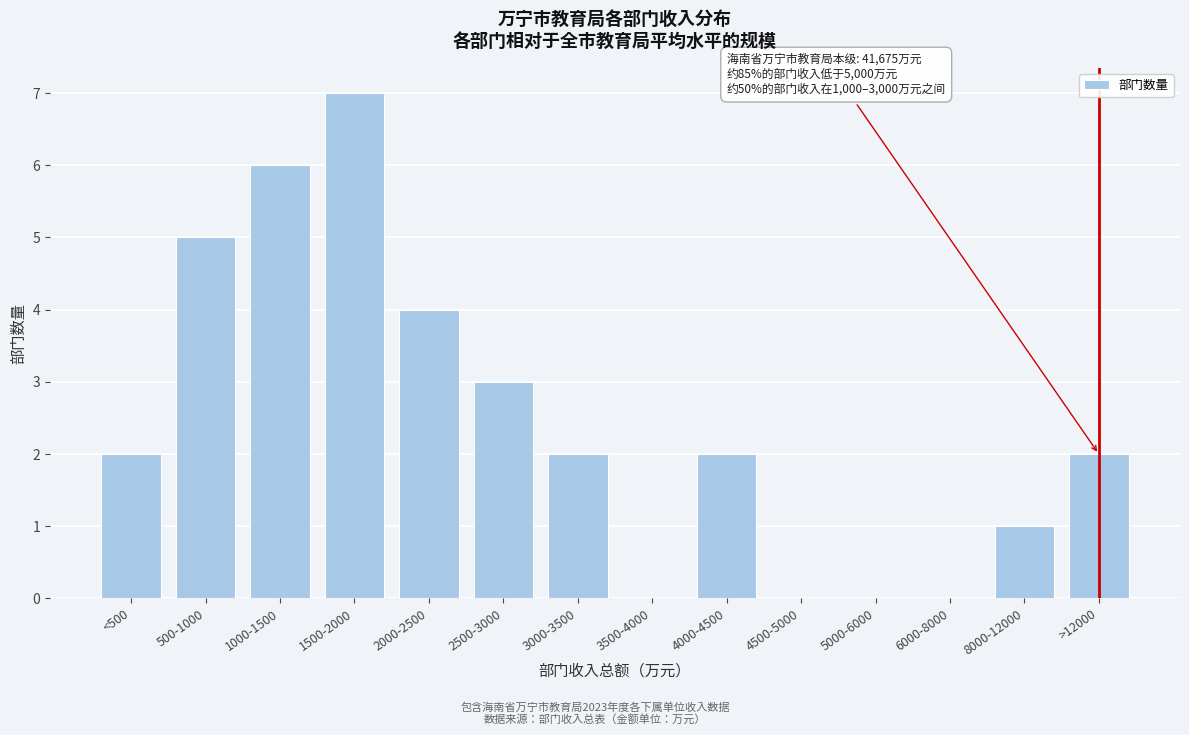

Reading left to right, transcribe all the data shown in this chart.

<500=2	500-1000=5	1000-1500=6	1500-2000=7	2000-2500=4	2500-3000=3	3000-3500=2	3500-4000=0	4000-4500=2	4500-5000=0	5000-6000=0	6000-8000=0	8000-12000=1	>12000=2